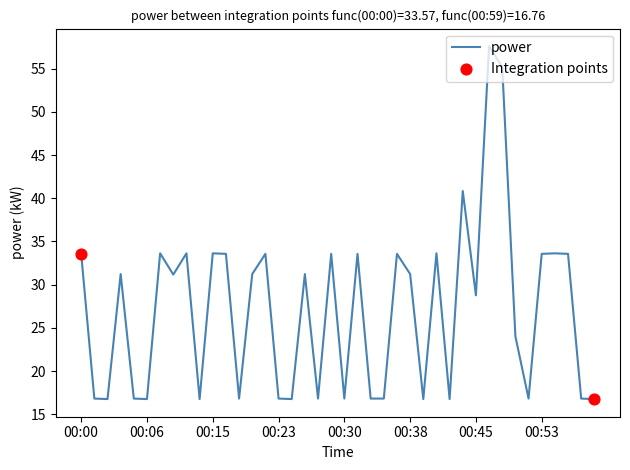

What is the maximum value shown in the chart?

57.6